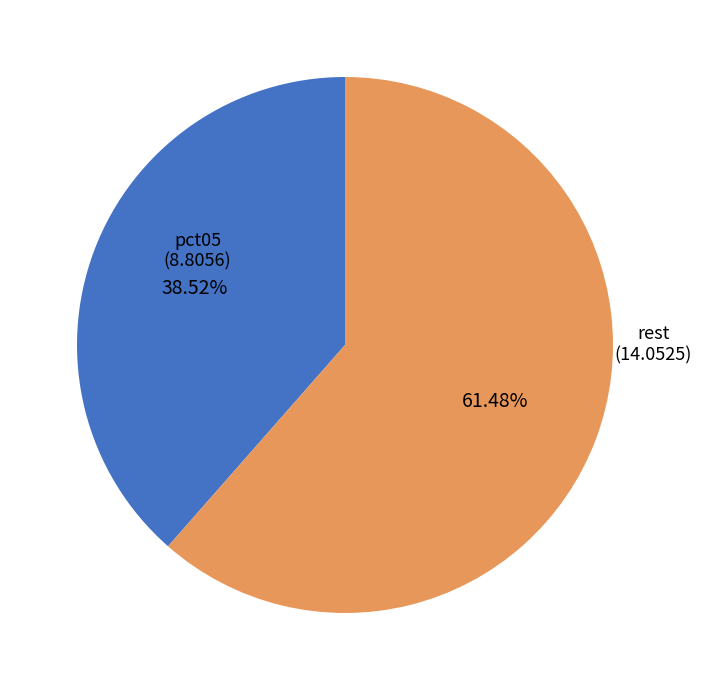

Between rest and pct05, which is larger?

rest